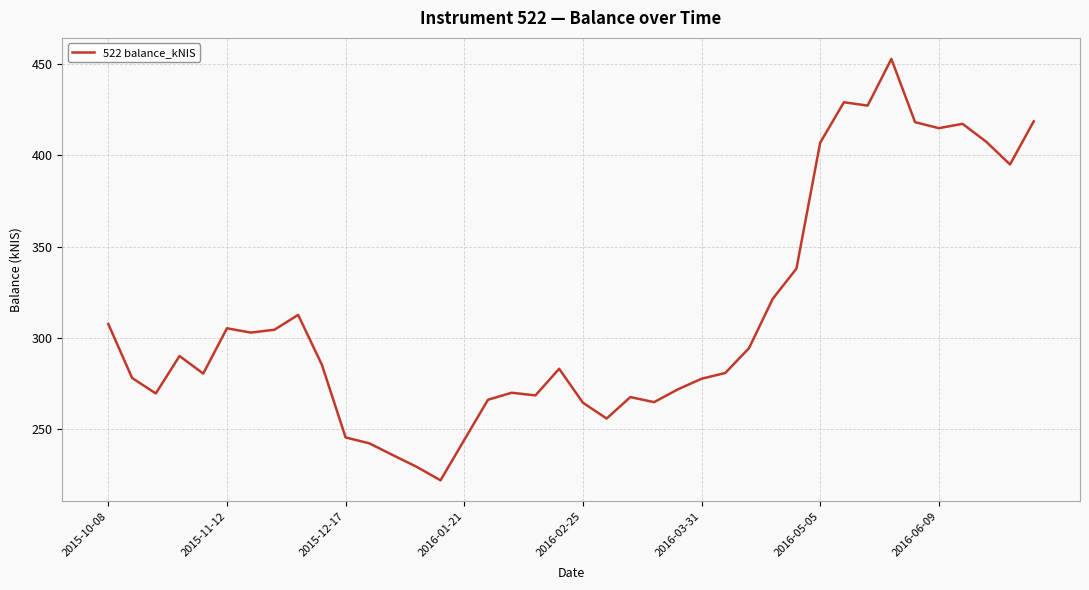

What is the maximum value shown in the chart?

452.7